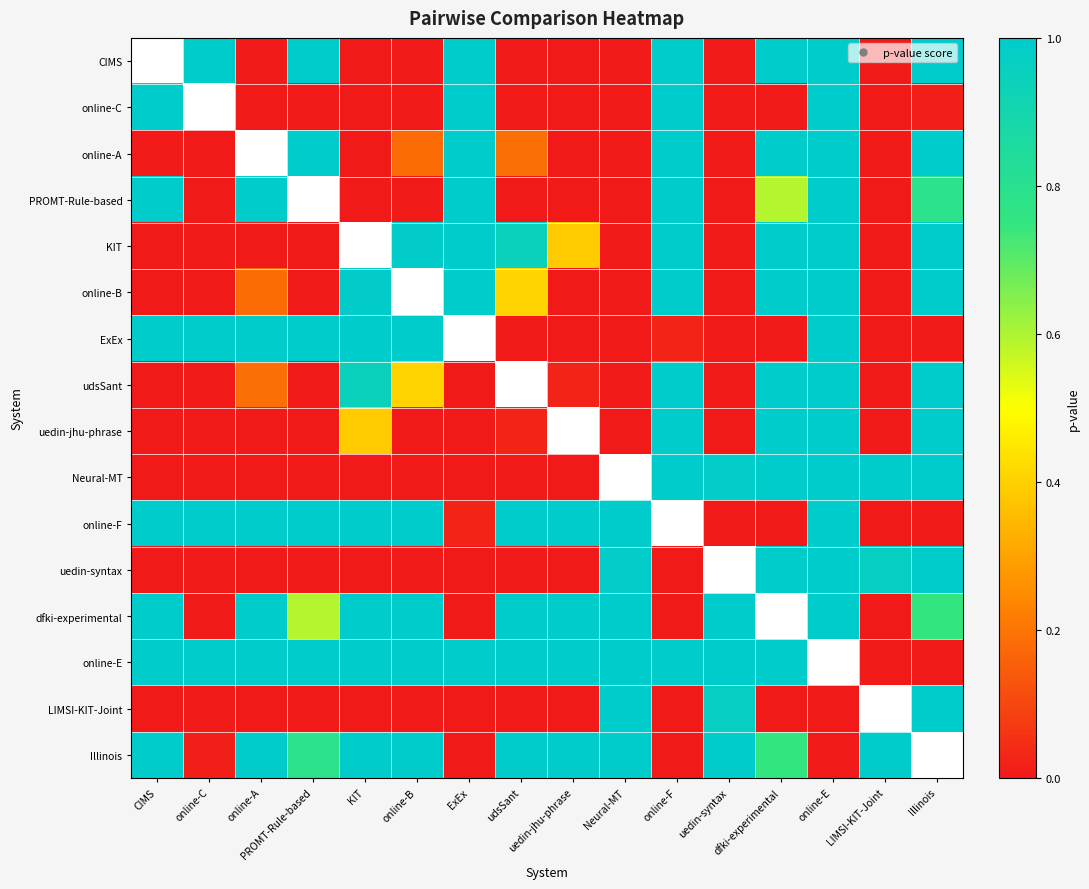

The value of Illinois at udsSant is 1.0. True or false?

True